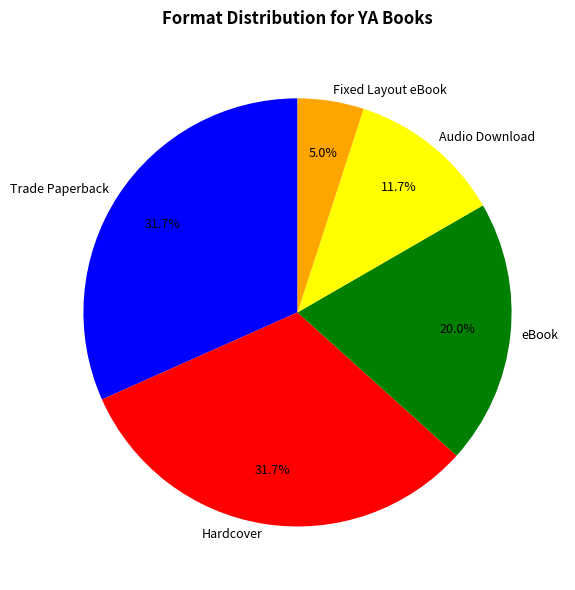

Combined, what portion of the pie is eBook and Fixed Layout eBook?

25.0%